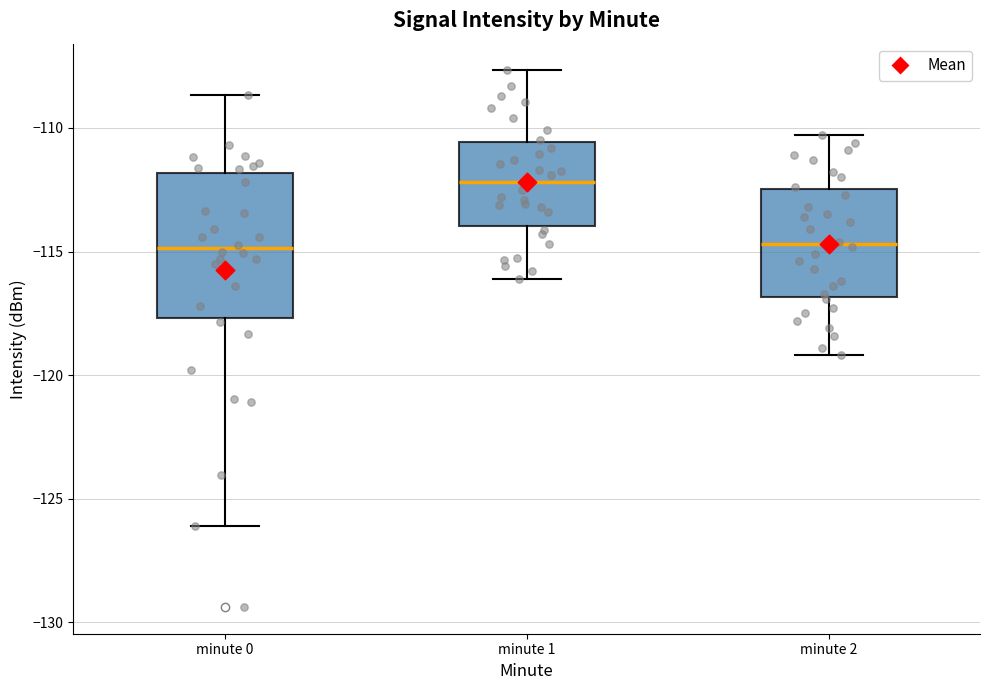

Where is the upper edge of the box for minute 1 on the y-axis? The values are not printed on the chart, so give them approximately, as read against the axis.

-110.5